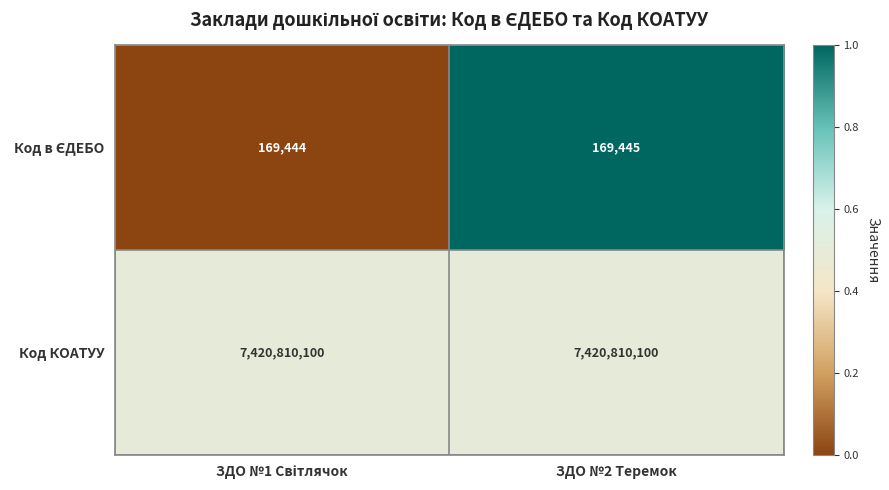

What is the total value across all series at ЗДО №2 Теремок?

7420979545